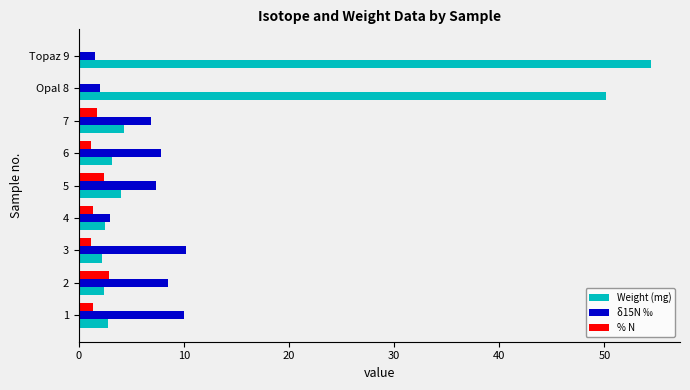

Is it true that % N equals 0.7 at 2?

False